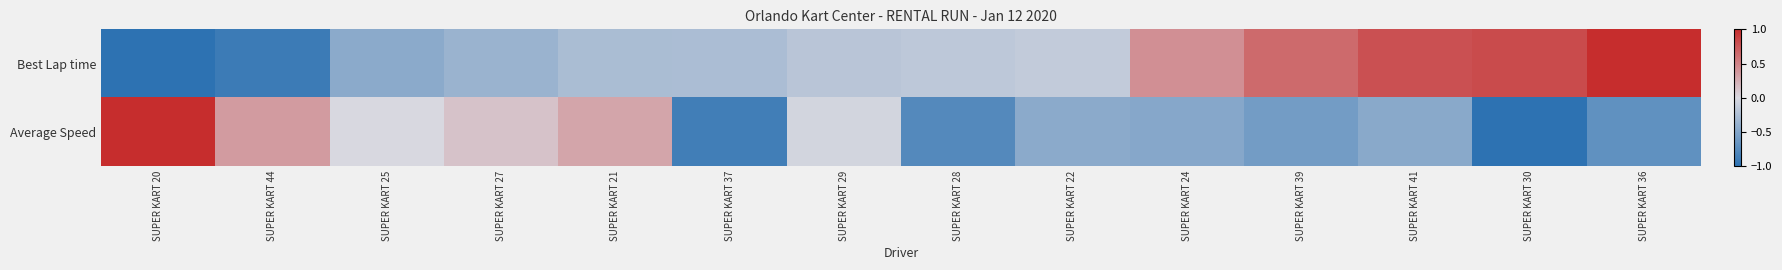

Which series has the widest spread of values?

Best Lap time